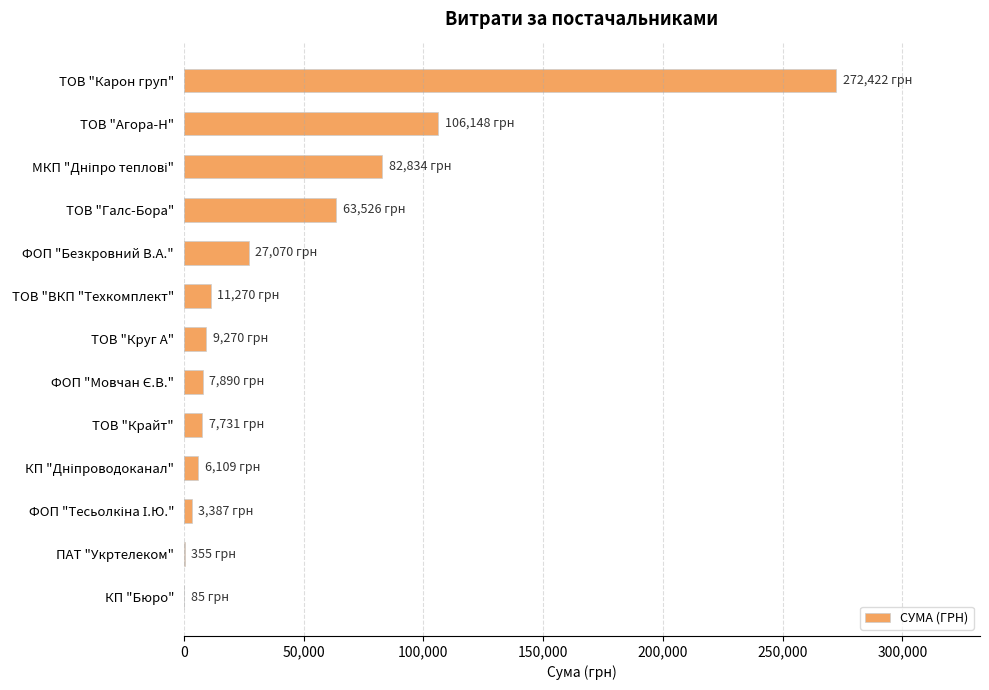

Count the number of categories in the chart.

13